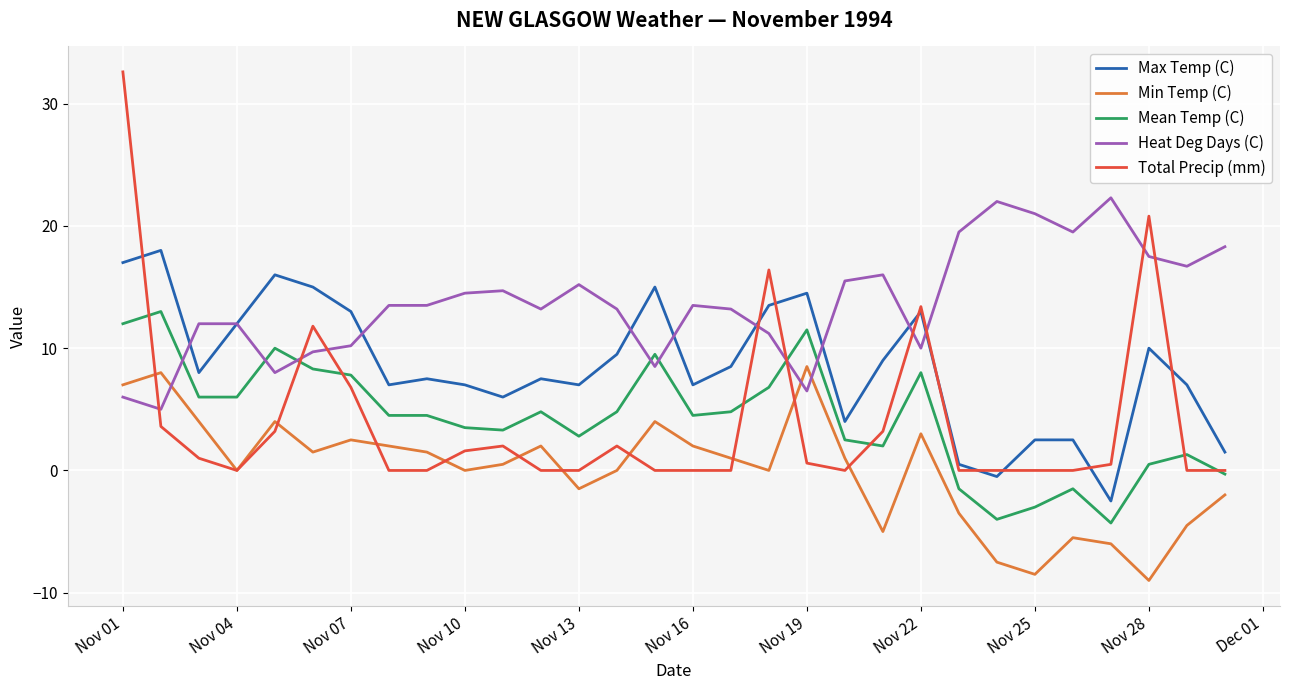

List the series in order of their peak value, highest first.

Total Precip (mm), Heat Deg Days (C), Max Temp (C), Mean Temp (C), Min Temp (C)